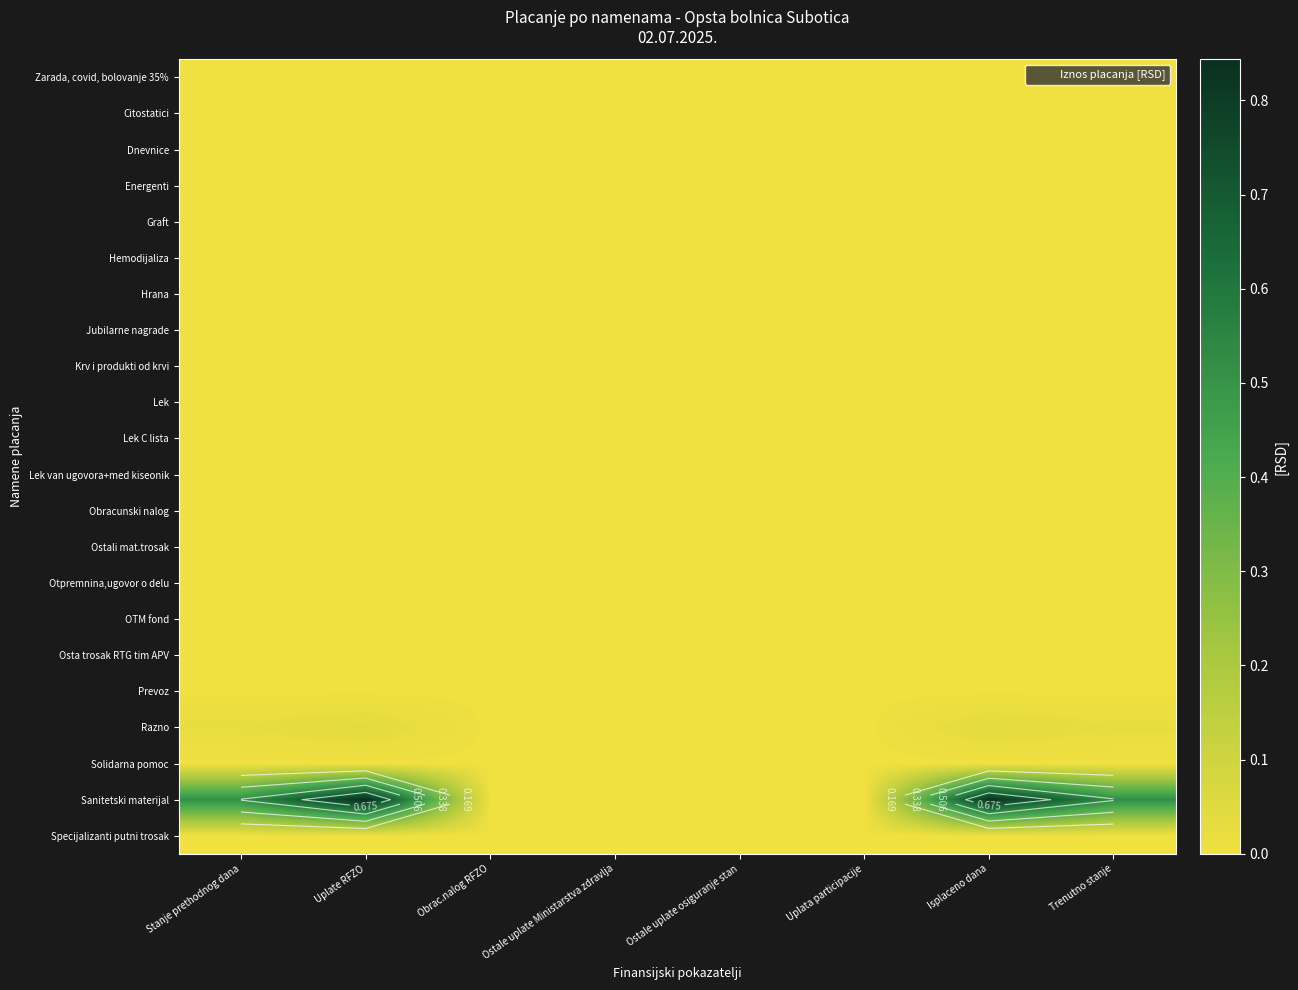

At how many categories does at least one series exceed 0?

4